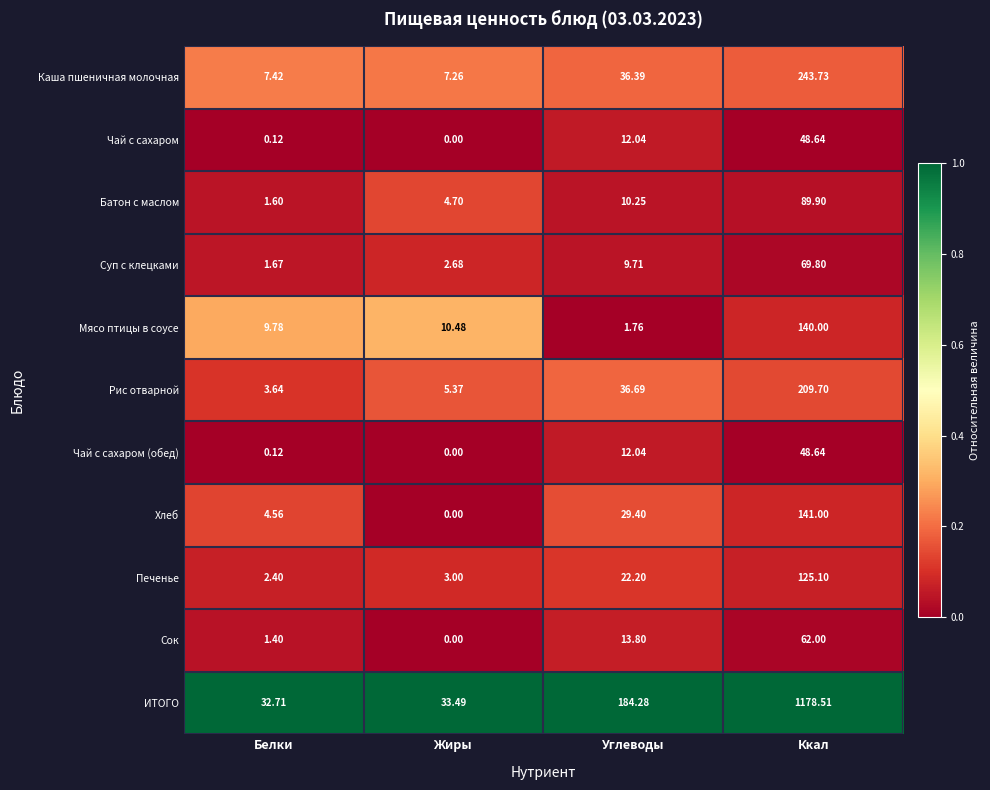

Which series has the largest range (max minus min)?

ИТОГО